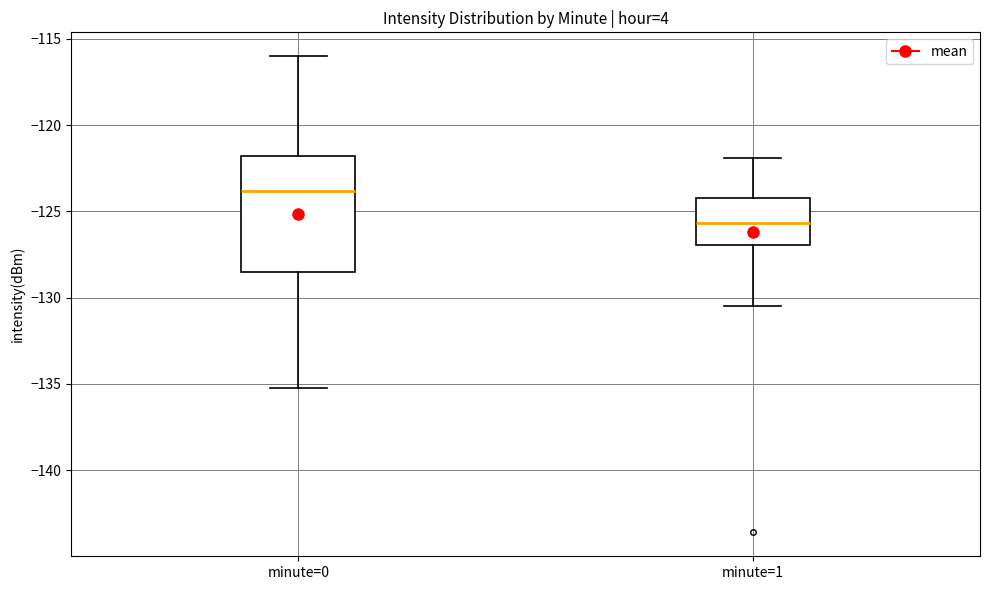

Which box has the highest median line?

minute=0